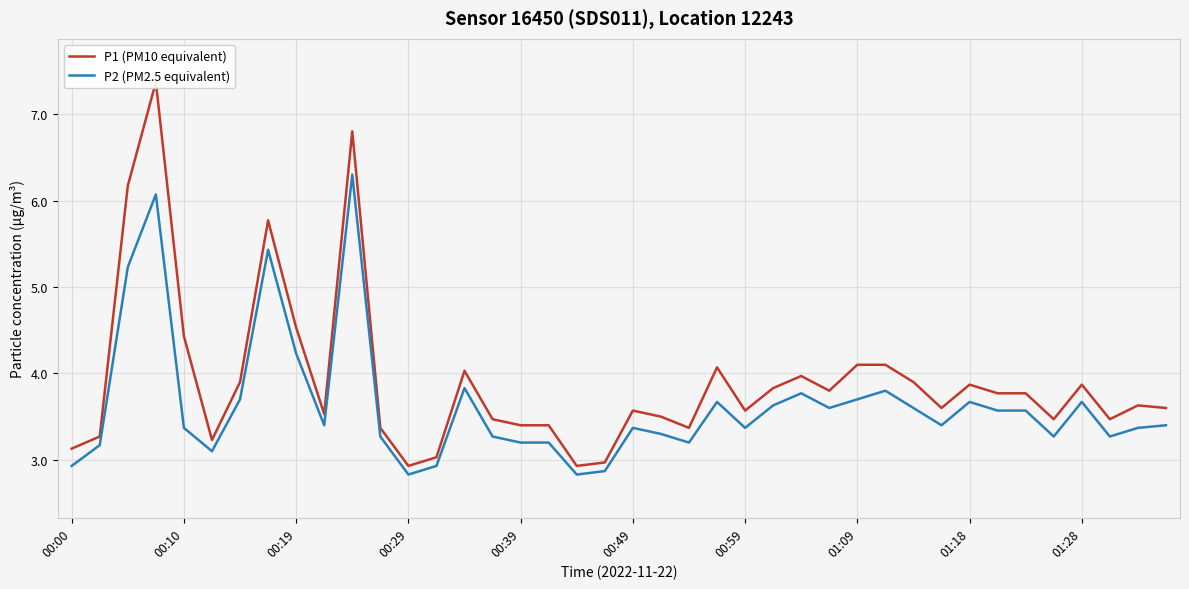

How many interior local peaks does the P1 (PM10 equivalent) series have?

10